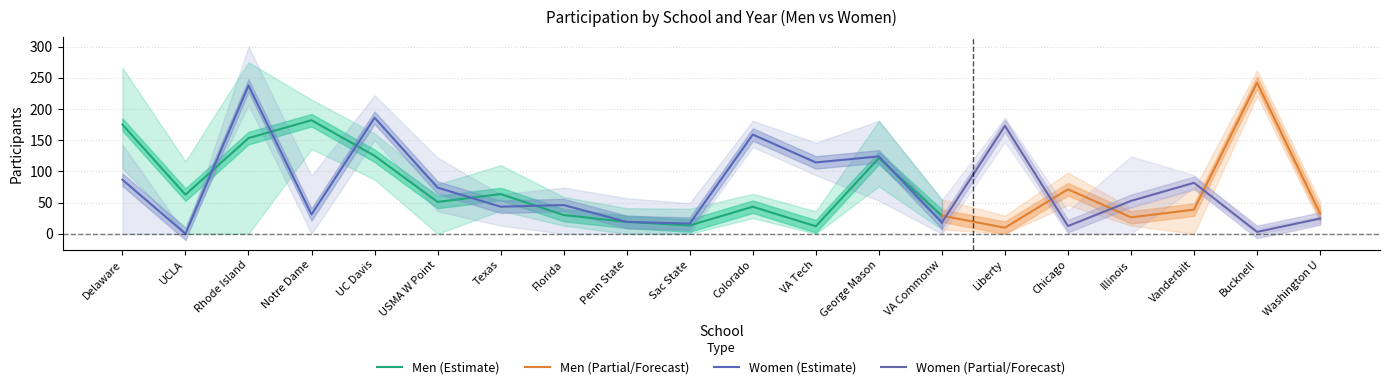

What is the maximum value for Men (Estimate)?

182.0